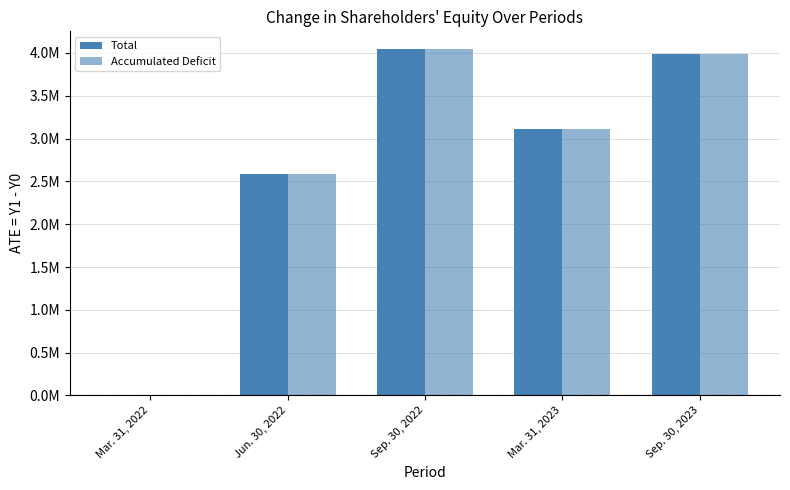

Are the bars grouped side by side (vs. stacked)?

Yes